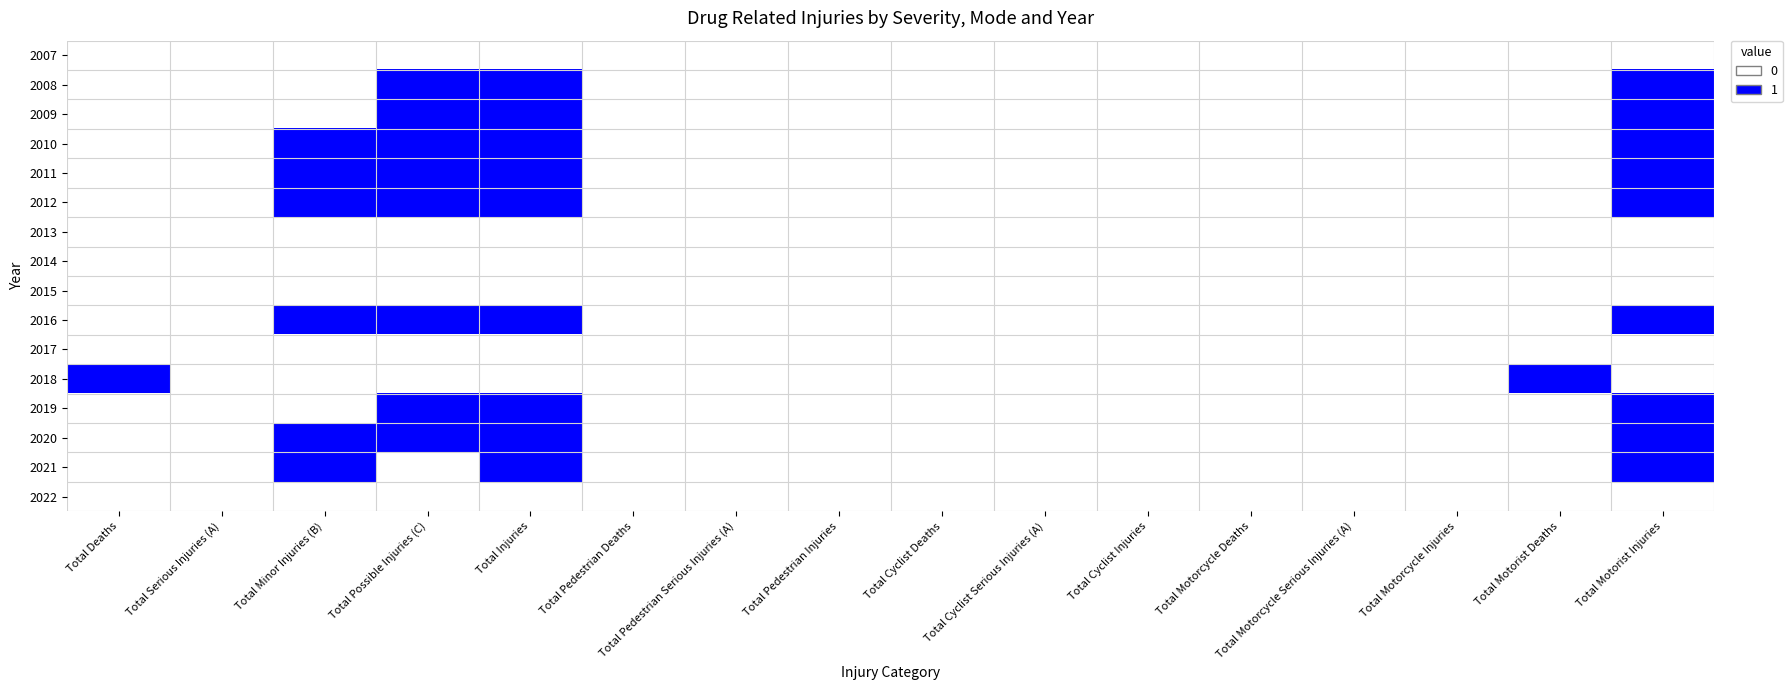

Reading right to left, what are all the values shown in this chart?

2007: Total Motorist Injuries=0	Total Motorist Deaths=0	Total Motorcycle Injuries=0	Total Motorcycle Serious Injuries (A)=0	Total Motorcycle Deaths=0	Total Cyclist Injuries=0	Total Cyclist Serious Injuries (A)=0	Total Cyclist Deaths=0	Total Pedestrian Injuries=0	Total Pedestrian Serious Injuries (A)=0	Total Pedestrian Deaths=0	Total Injuries=0	Total Possible Injuries (C)=0	Total Minor Injuries (B)=0	Total Serious Injuries (A)=0	Total Deaths=0
2008: Total Motorist Injuries=1	Total Motorist Deaths=0	Total Motorcycle Injuries=0	Total Motorcycle Serious Injuries (A)=0	Total Motorcycle Deaths=0	Total Cyclist Injuries=0	Total Cyclist Serious Injuries (A)=0	Total Cyclist Deaths=0	Total Pedestrian Injuries=0	Total Pedestrian Serious Injuries (A)=0	Total Pedestrian Deaths=0	Total Injuries=1	Total Possible Injuries (C)=1	Total Minor Injuries (B)=0	Total Serious Injuries (A)=0	Total Deaths=0
2009: Total Motorist Injuries=1	Total Motorist Deaths=0	Total Motorcycle Injuries=0	Total Motorcycle Serious Injuries (A)=0	Total Motorcycle Deaths=0	Total Cyclist Injuries=0	Total Cyclist Serious Injuries (A)=0	Total Cyclist Deaths=0	Total Pedestrian Injuries=0	Total Pedestrian Serious Injuries (A)=0	Total Pedestrian Deaths=0	Total Injuries=1	Total Possible Injuries (C)=1	Total Minor Injuries (B)=0	Total Serious Injuries (A)=0	Total Deaths=0
2010: Total Motorist Injuries=1	Total Motorist Deaths=0	Total Motorcycle Injuries=0	Total Motorcycle Serious Injuries (A)=0	Total Motorcycle Deaths=0	Total Cyclist Injuries=0	Total Cyclist Serious Injuries (A)=0	Total Cyclist Deaths=0	Total Pedestrian Injuries=0	Total Pedestrian Serious Injuries (A)=0	Total Pedestrian Deaths=0	Total Injuries=1	Total Possible Injuries (C)=1	Total Minor Injuries (B)=1	Total Serious Injuries (A)=0	Total Deaths=0
2011: Total Motorist Injuries=1	Total Motorist Deaths=0	Total Motorcycle Injuries=0	Total Motorcycle Serious Injuries (A)=0	Total Motorcycle Deaths=0	Total Cyclist Injuries=0	Total Cyclist Serious Injuries (A)=0	Total Cyclist Deaths=0	Total Pedestrian Injuries=0	Total Pedestrian Serious Injuries (A)=0	Total Pedestrian Deaths=0	Total Injuries=1	Total Possible Injuries (C)=1	Total Minor Injuries (B)=1	Total Serious Injuries (A)=0	Total Deaths=0
2012: Total Motorist Injuries=1	Total Motorist Deaths=0	Total Motorcycle Injuries=0	Total Motorcycle Serious Injuries (A)=0	Total Motorcycle Deaths=0	Total Cyclist Injuries=0	Total Cyclist Serious Injuries (A)=0	Total Cyclist Deaths=0	Total Pedestrian Injuries=0	Total Pedestrian Serious Injuries (A)=0	Total Pedestrian Deaths=0	Total Injuries=1	Total Possible Injuries (C)=1	Total Minor Injuries (B)=1	Total Serious Injuries (A)=0	Total Deaths=0
2013: Total Motorist Injuries=0	Total Motorist Deaths=0	Total Motorcycle Injuries=0	Total Motorcycle Serious Injuries (A)=0	Total Motorcycle Deaths=0	Total Cyclist Injuries=0	Total Cyclist Serious Injuries (A)=0	Total Cyclist Deaths=0	Total Pedestrian Injuries=0	Total Pedestrian Serious Injuries (A)=0	Total Pedestrian Deaths=0	Total Injuries=0	Total Possible Injuries (C)=0	Total Minor Injuries (B)=0	Total Serious Injuries (A)=0	Total Deaths=0
2014: Total Motorist Injuries=0	Total Motorist Deaths=0	Total Motorcycle Injuries=0	Total Motorcycle Serious Injuries (A)=0	Total Motorcycle Deaths=0	Total Cyclist Injuries=0	Total Cyclist Serious Injuries (A)=0	Total Cyclist Deaths=0	Total Pedestrian Injuries=0	Total Pedestrian Serious Injuries (A)=0	Total Pedestrian Deaths=0	Total Injuries=0	Total Possible Injuries (C)=0	Total Minor Injuries (B)=0	Total Serious Injuries (A)=0	Total Deaths=0
2015: Total Motorist Injuries=0	Total Motorist Deaths=0	Total Motorcycle Injuries=0	Total Motorcycle Serious Injuries (A)=0	Total Motorcycle Deaths=0	Total Cyclist Injuries=0	Total Cyclist Serious Injuries (A)=0	Total Cyclist Deaths=0	Total Pedestrian Injuries=0	Total Pedestrian Serious Injuries (A)=0	Total Pedestrian Deaths=0	Total Injuries=0	Total Possible Injuries (C)=0	Total Minor Injuries (B)=0	Total Serious Injuries (A)=0	Total Deaths=0
2016: Total Motorist Injuries=1	Total Motorist Deaths=0	Total Motorcycle Injuries=0	Total Motorcycle Serious Injuries (A)=0	Total Motorcycle Deaths=0	Total Cyclist Injuries=0	Total Cyclist Serious Injuries (A)=0	Total Cyclist Deaths=0	Total Pedestrian Injuries=0	Total Pedestrian Serious Injuries (A)=0	Total Pedestrian Deaths=0	Total Injuries=1	Total Possible Injuries (C)=1	Total Minor Injuries (B)=1	Total Serious Injuries (A)=0	Total Deaths=0
2017: Total Motorist Injuries=0	Total Motorist Deaths=0	Total Motorcycle Injuries=0	Total Motorcycle Serious Injuries (A)=0	Total Motorcycle Deaths=0	Total Cyclist Injuries=0	Total Cyclist Serious Injuries (A)=0	Total Cyclist Deaths=0	Total Pedestrian Injuries=0	Total Pedestrian Serious Injuries (A)=0	Total Pedestrian Deaths=0	Total Injuries=0	Total Possible Injuries (C)=0	Total Minor Injuries (B)=0	Total Serious Injuries (A)=0	Total Deaths=0
2018: Total Motorist Injuries=0	Total Motorist Deaths=1	Total Motorcycle Injuries=0	Total Motorcycle Serious Injuries (A)=0	Total Motorcycle Deaths=0	Total Cyclist Injuries=0	Total Cyclist Serious Injuries (A)=0	Total Cyclist Deaths=0	Total Pedestrian Injuries=0	Total Pedestrian Serious Injuries (A)=0	Total Pedestrian Deaths=0	Total Injuries=0	Total Possible Injuries (C)=0	Total Minor Injuries (B)=0	Total Serious Injuries (A)=0	Total Deaths=1
2019: Total Motorist Injuries=1	Total Motorist Deaths=0	Total Motorcycle Injuries=0	Total Motorcycle Serious Injuries (A)=0	Total Motorcycle Deaths=0	Total Cyclist Injuries=0	Total Cyclist Serious Injuries (A)=0	Total Cyclist Deaths=0	Total Pedestrian Injuries=0	Total Pedestrian Serious Injuries (A)=0	Total Pedestrian Deaths=0	Total Injuries=1	Total Possible Injuries (C)=1	Total Minor Injuries (B)=0	Total Serious Injuries (A)=0	Total Deaths=0
2020: Total Motorist Injuries=1	Total Motorist Deaths=0	Total Motorcycle Injuries=0	Total Motorcycle Serious Injuries (A)=0	Total Motorcycle Deaths=0	Total Cyclist Injuries=0	Total Cyclist Serious Injuries (A)=0	Total Cyclist Deaths=0	Total Pedestrian Injuries=0	Total Pedestrian Serious Injuries (A)=0	Total Pedestrian Deaths=0	Total Injuries=1	Total Possible Injuries (C)=1	Total Minor Injuries (B)=1	Total Serious Injuries (A)=0	Total Deaths=0
2021: Total Motorist Injuries=1	Total Motorist Deaths=0	Total Motorcycle Injuries=0	Total Motorcycle Serious Injuries (A)=0	Total Motorcycle Deaths=0	Total Cyclist Injuries=0	Total Cyclist Serious Injuries (A)=0	Total Cyclist Deaths=0	Total Pedestrian Injuries=0	Total Pedestrian Serious Injuries (A)=0	Total Pedestrian Deaths=0	Total Injuries=1	Total Possible Injuries (C)=0	Total Minor Injuries (B)=1	Total Serious Injuries (A)=0	Total Deaths=0
2022: Total Motorist Injuries=0	Total Motorist Deaths=0	Total Motorcycle Injuries=0	Total Motorcycle Serious Injuries (A)=0	Total Motorcycle Deaths=0	Total Cyclist Injuries=0	Total Cyclist Serious Injuries (A)=0	Total Cyclist Deaths=0	Total Pedestrian Injuries=0	Total Pedestrian Serious Injuries (A)=0	Total Pedestrian Deaths=0	Total Injuries=0	Total Possible Injuries (C)=0	Total Minor Injuries (B)=0	Total Serious Injuries (A)=0	Total Deaths=0